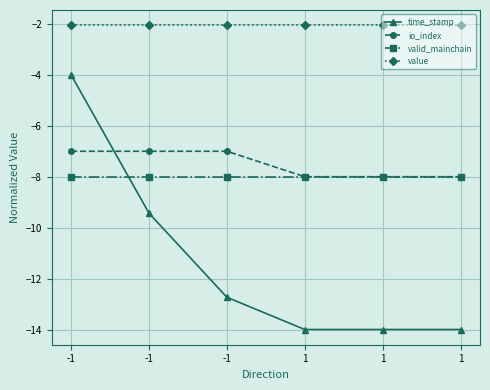

Is this an area chart (filled region under the line)?

No